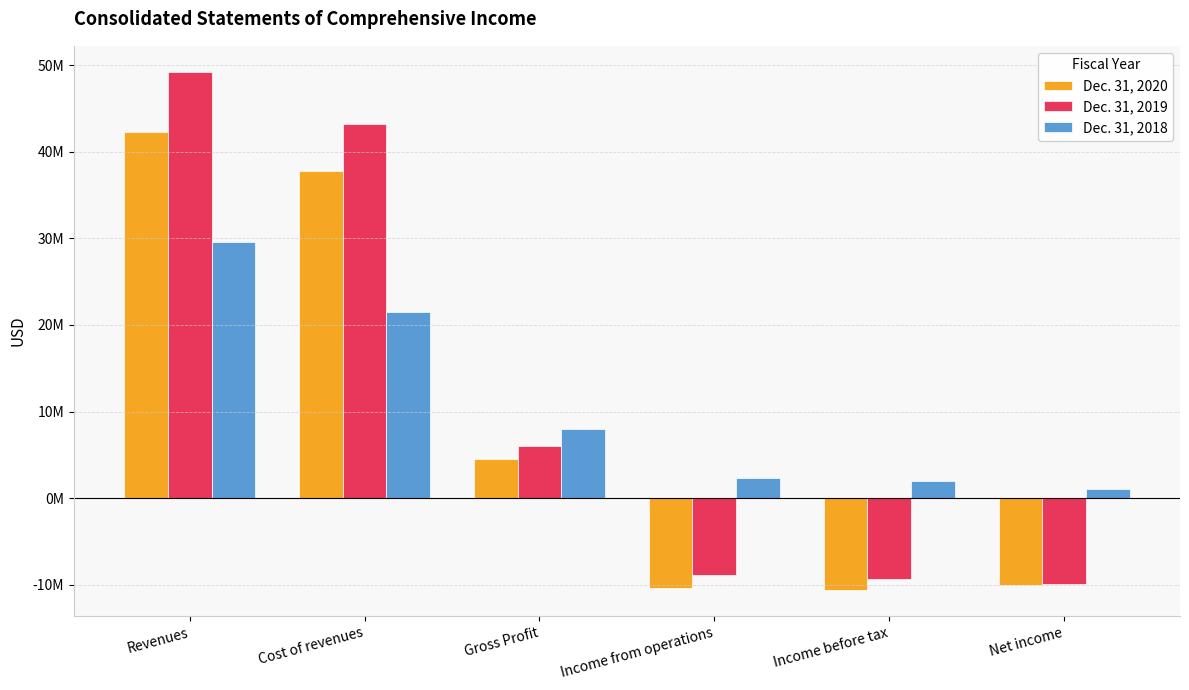

At which label does Dec. 31, 2020 first exceed 4476373?

Revenues